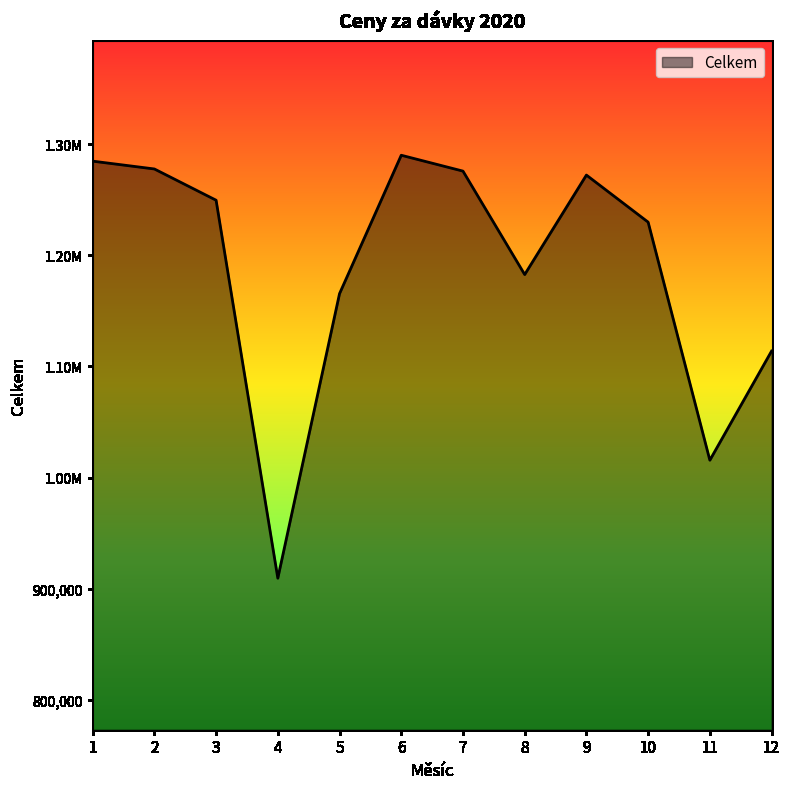

Is it true that the value at 4 is 1246772.8?

False